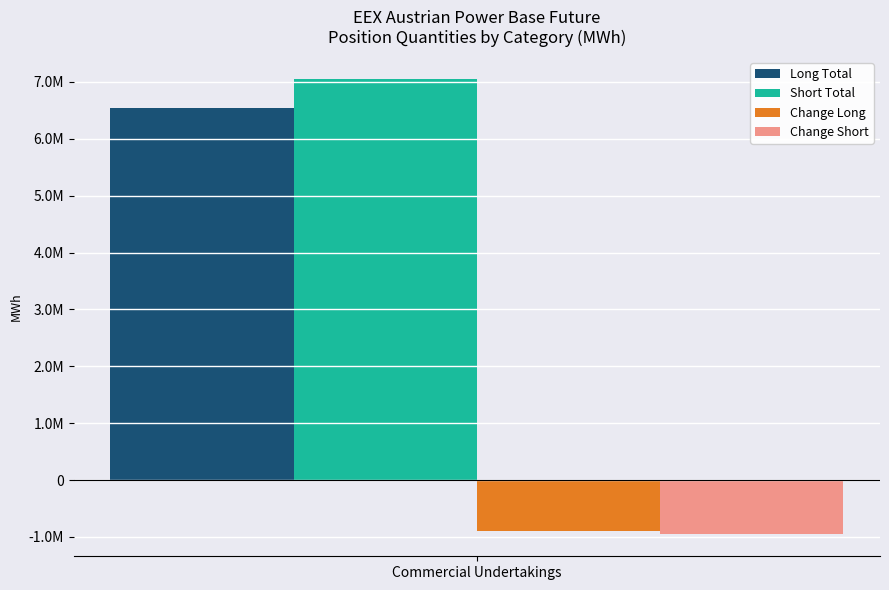

List the labels in order of Change Long value, largest first.

Commercial Undertakings